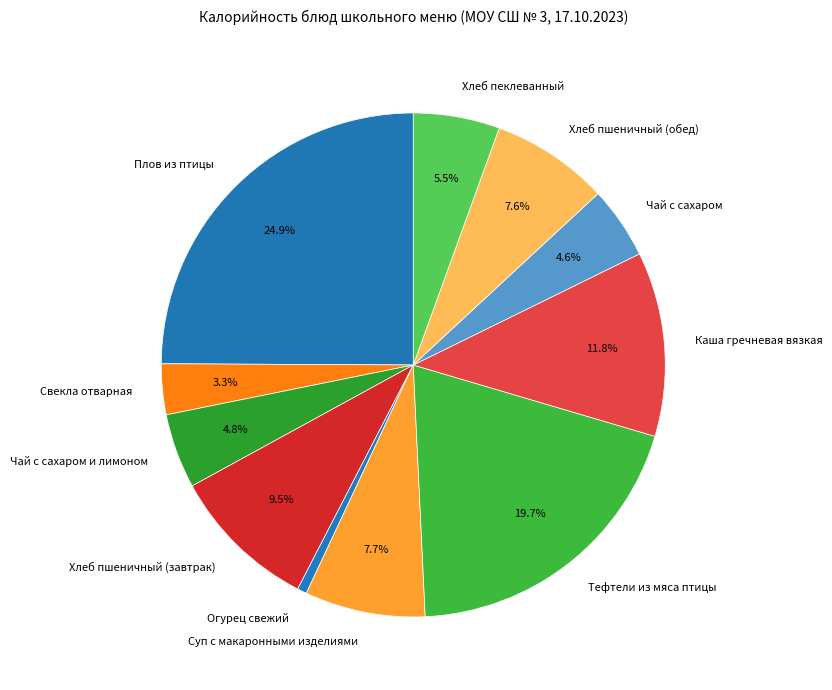

What percentage is NOT represented by Хлеб пеклеванный?

94.5%